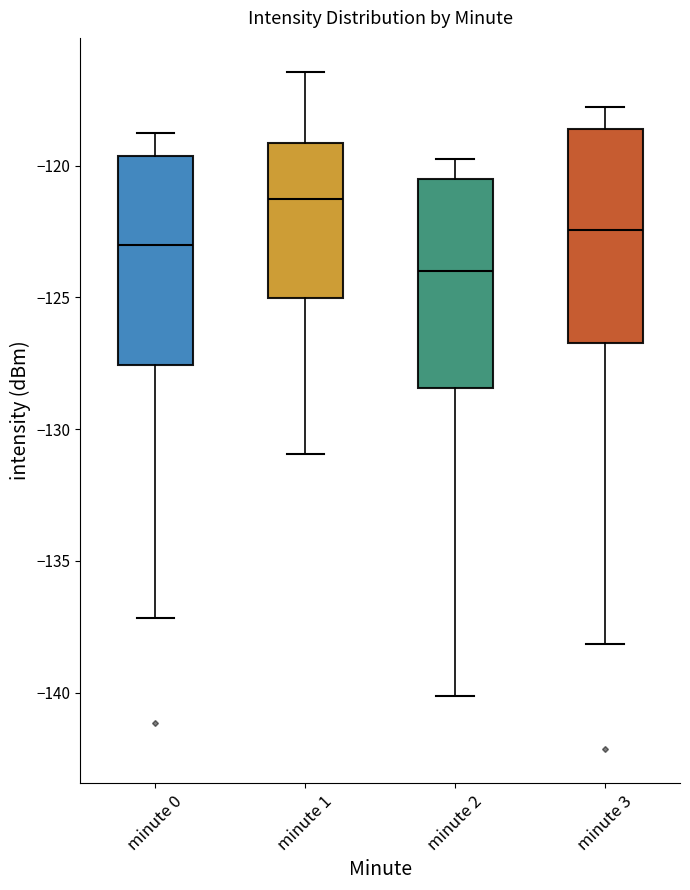

Reading left to right, read every box against the y-axis: the position of its median line, the range the box covers, and the ends of its whiskers. The values are not printed on the chart, so give them approximately, as read against the axis.

minute 0: median -123.0, box -127.5 to -119.5, whiskers -137.0 to -119.0
minute 1: median -121.5, box -125.0 to -119.0, whiskers -131.0 to -116.5
minute 2: median -124.0, box -128.5 to -120.5, whiskers -140.0 to -120.0
minute 3: median -122.5, box -126.5 to -118.5, whiskers -138.0 to -118.0